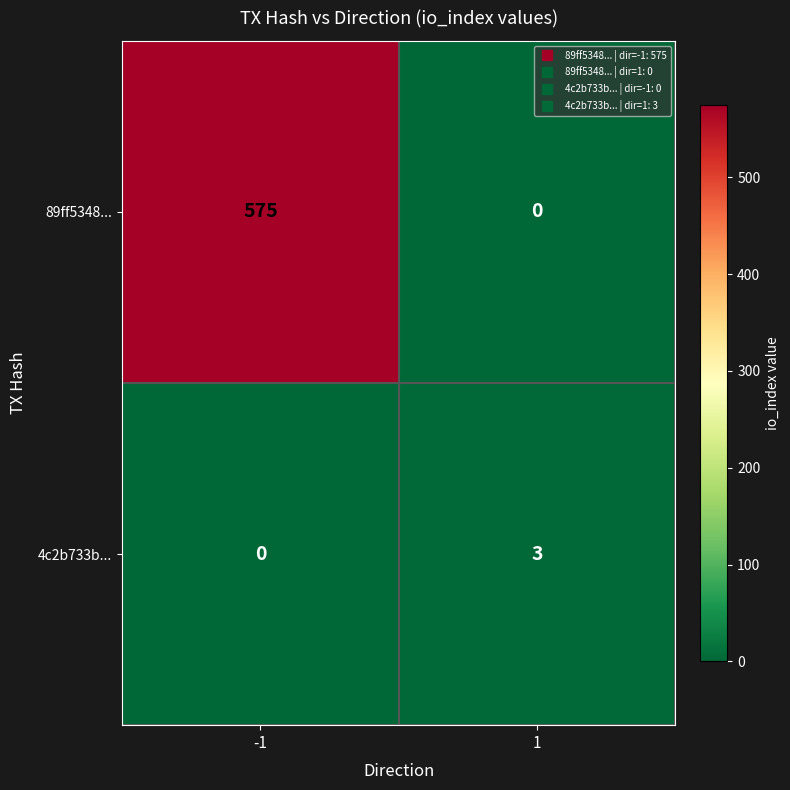

How many values in 89ff5348... are above zero?

1